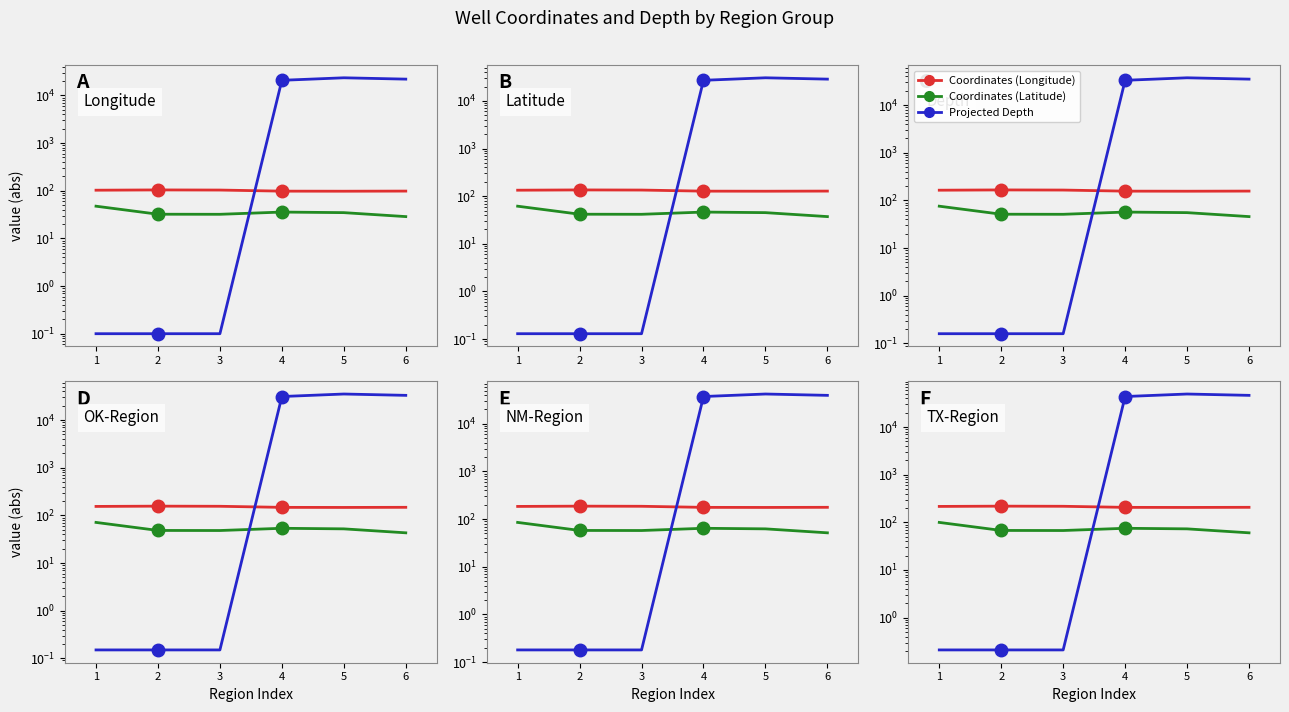

What is the spread (max minus min) of values at 6?

46139.8